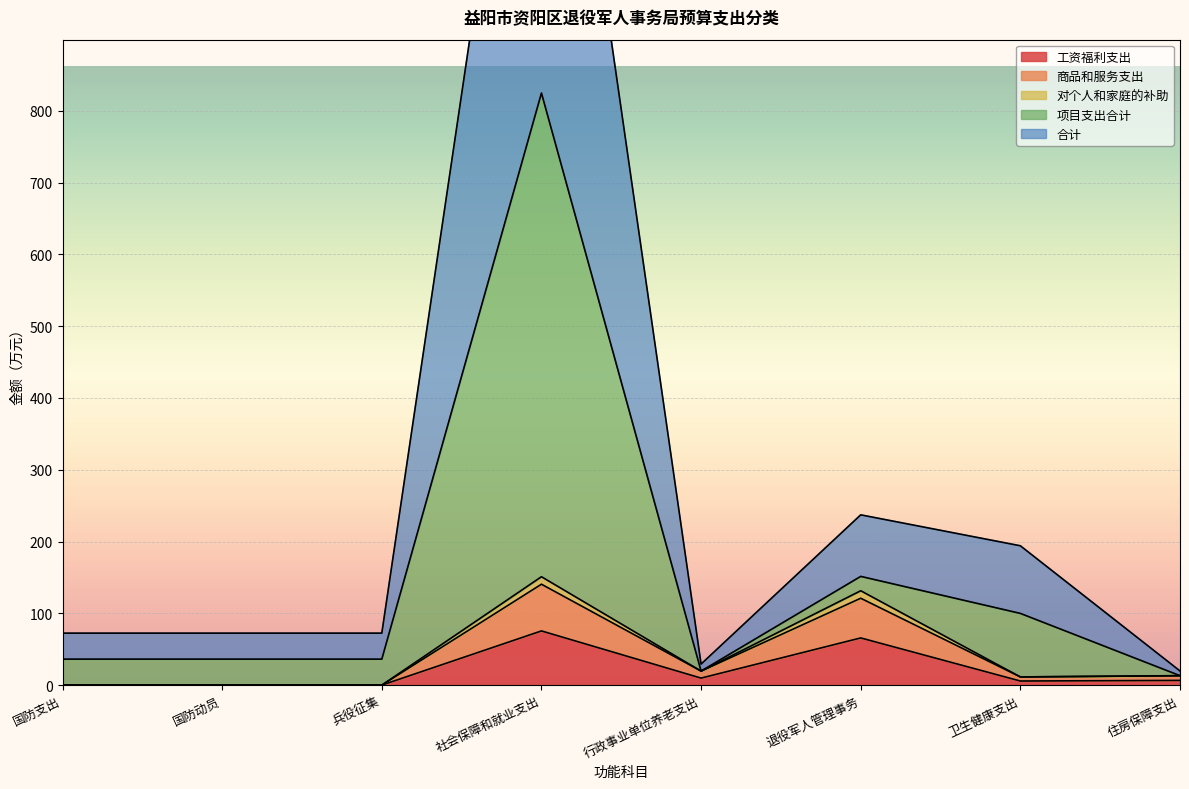

What are all the series names shown in the legend?

工资福利支出, 商品和服务支出, 对个人和家庭的补助, 项目支出合计, 合计